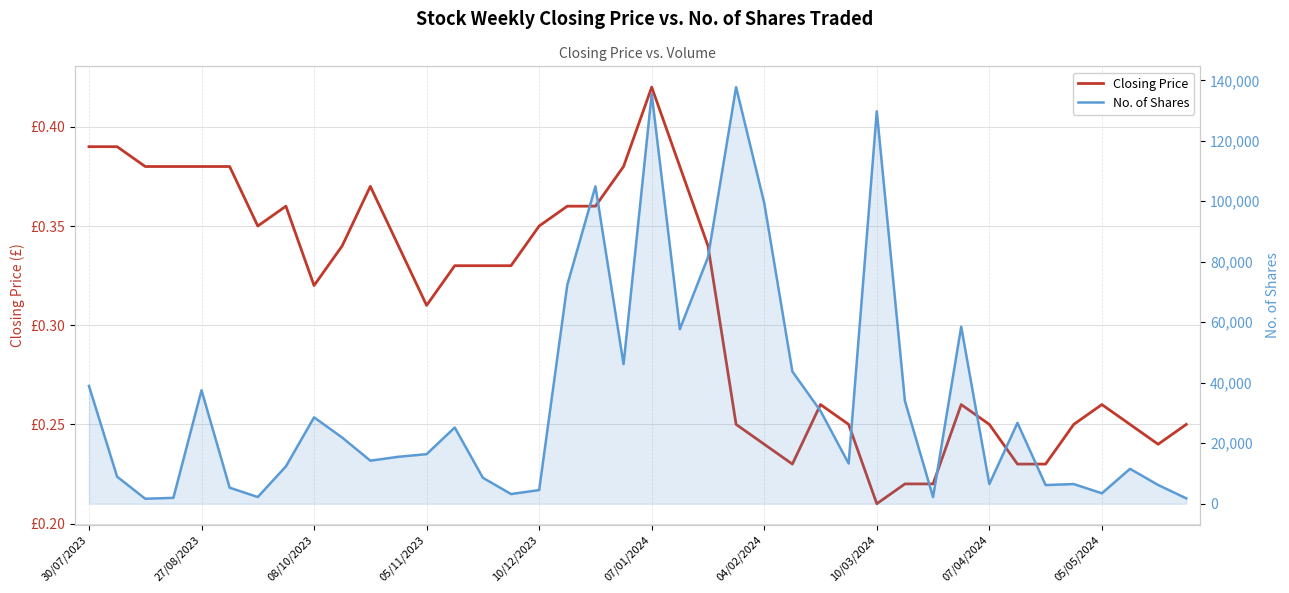

Where does the No. of Shares series first go above 16400?

30/07/2023